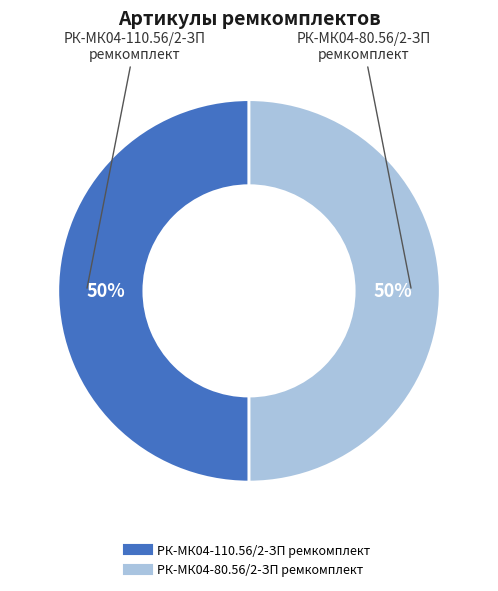

To the nearest percent, what is the combined percentage of РК-МК04-110.56/2-ЗП ремкомплект and РК-МК04-80.56/2-ЗП ремкомплект?

100%